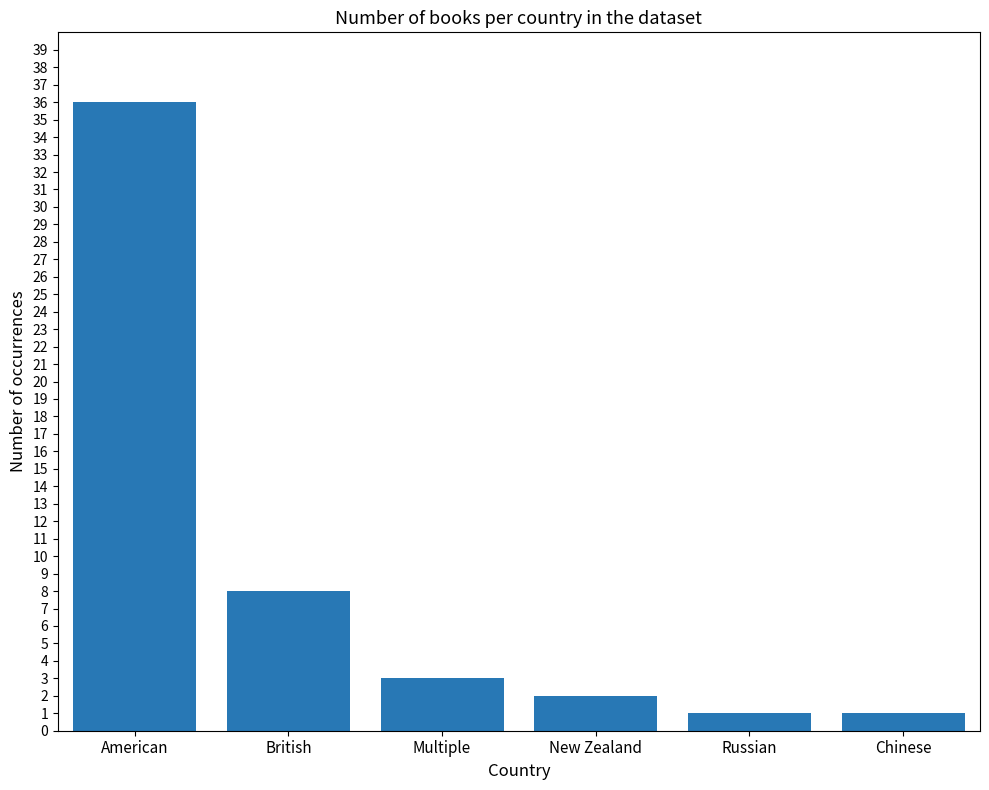

Which label corresponds to the largest value in the chart?

American